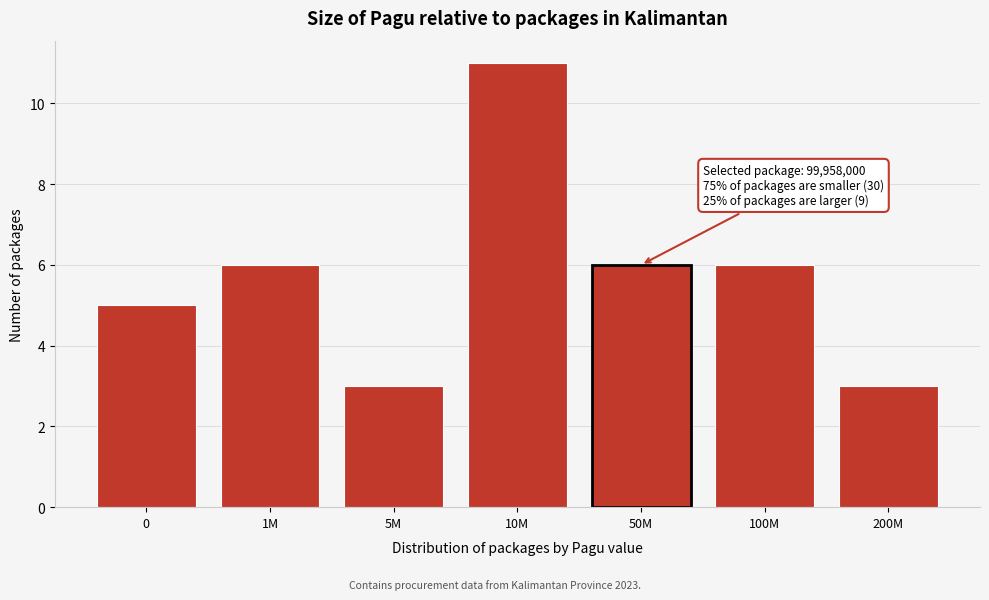

Reading right to left, extract all data points from this chart.

3	6	6	11	3	6	5